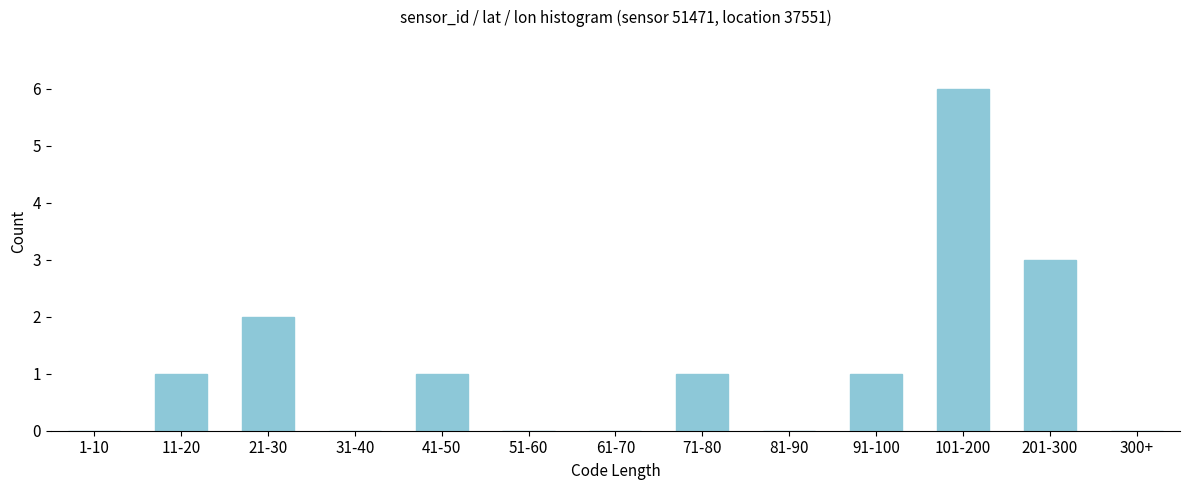

Reading right to left, list all the values displayed in this chart.

300+=0	201-300=3	101-200=6	91-100=1	81-90=0	71-80=1	61-70=0	51-60=0	41-50=1	31-40=0	21-30=2	11-20=1	1-10=0